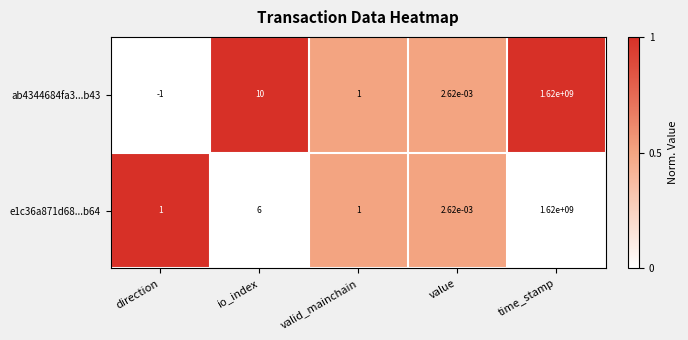

At which category is the sum across all series the highest?

time_stamp